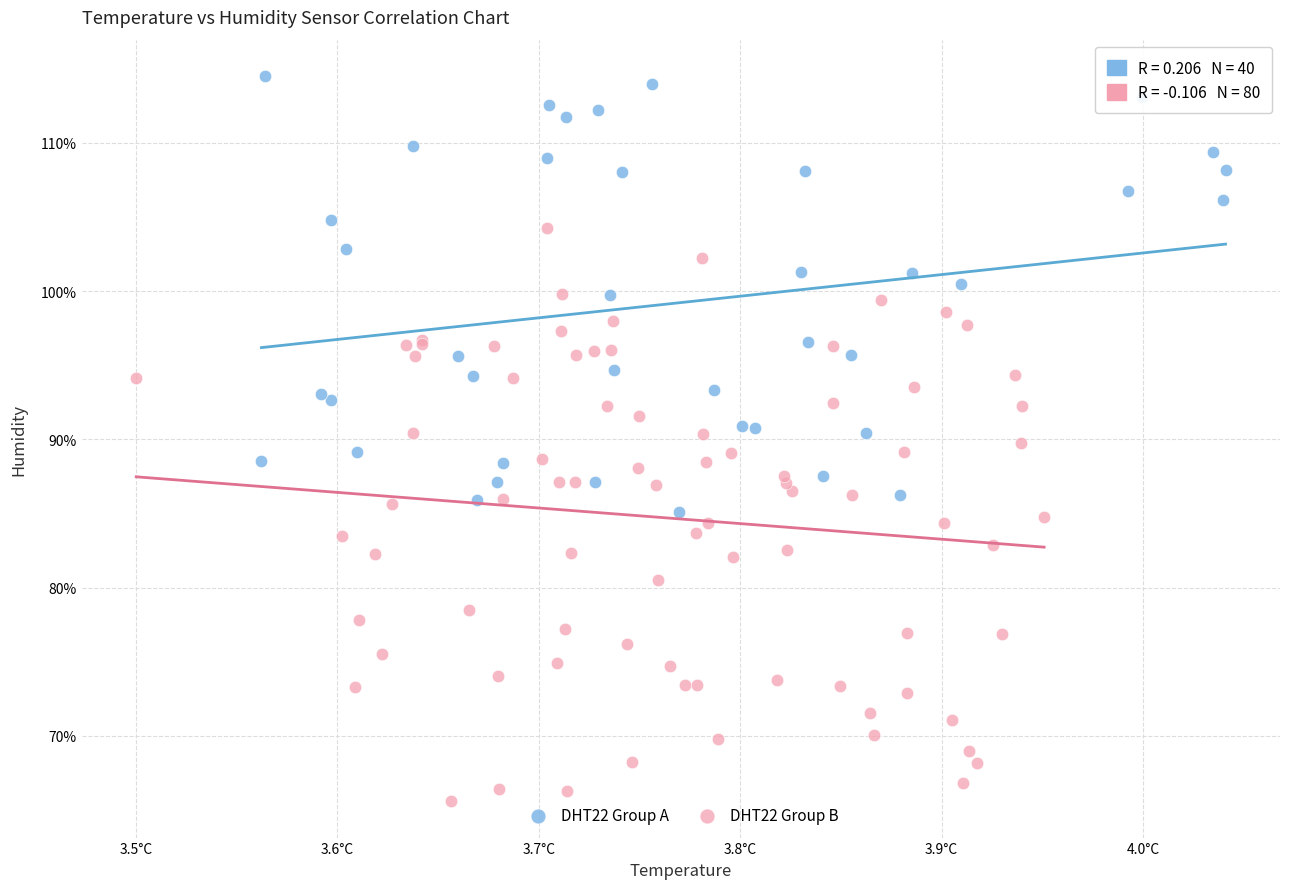

Which series reaches the maximum Y coordinate?

DHT22 Group A